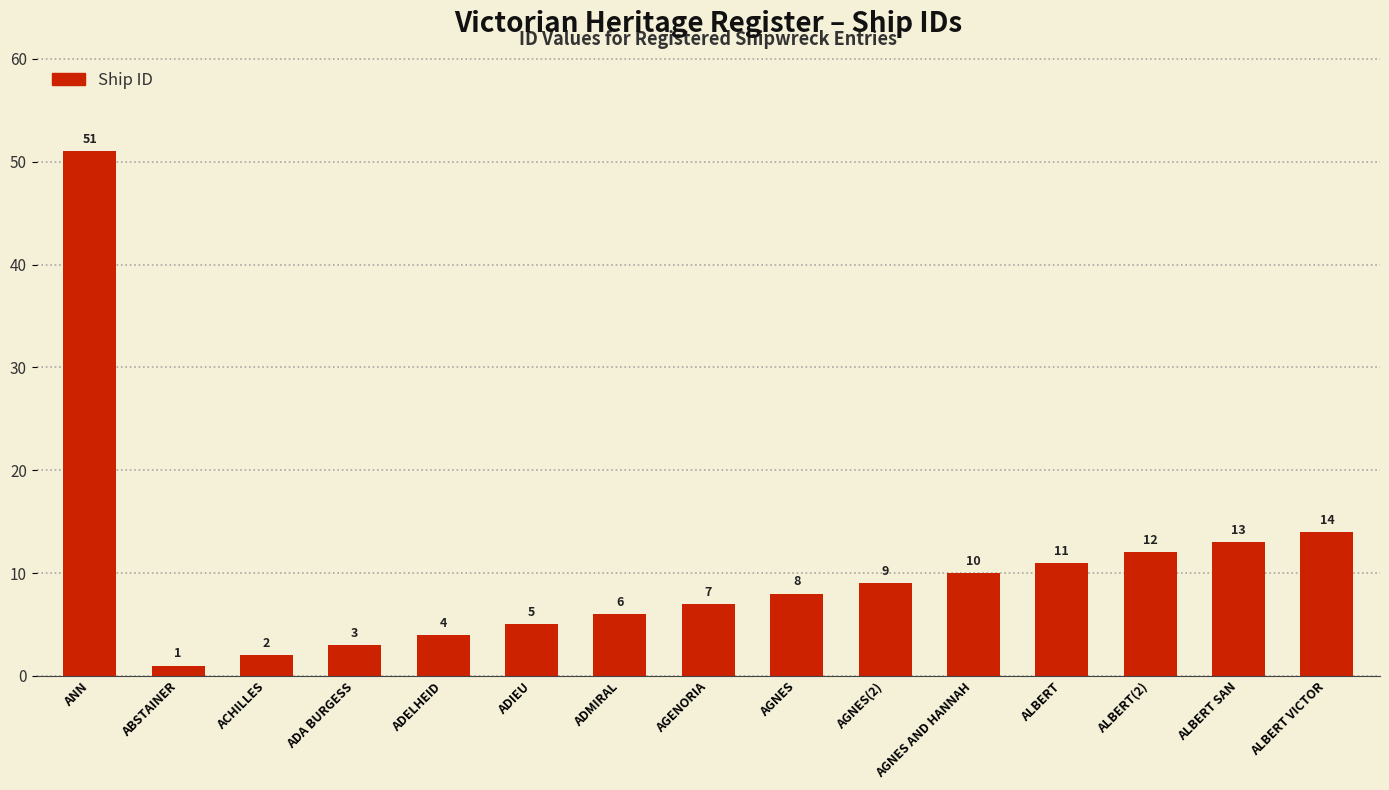

Between ACHILLES and AGENORIA, which is larger?

AGENORIA